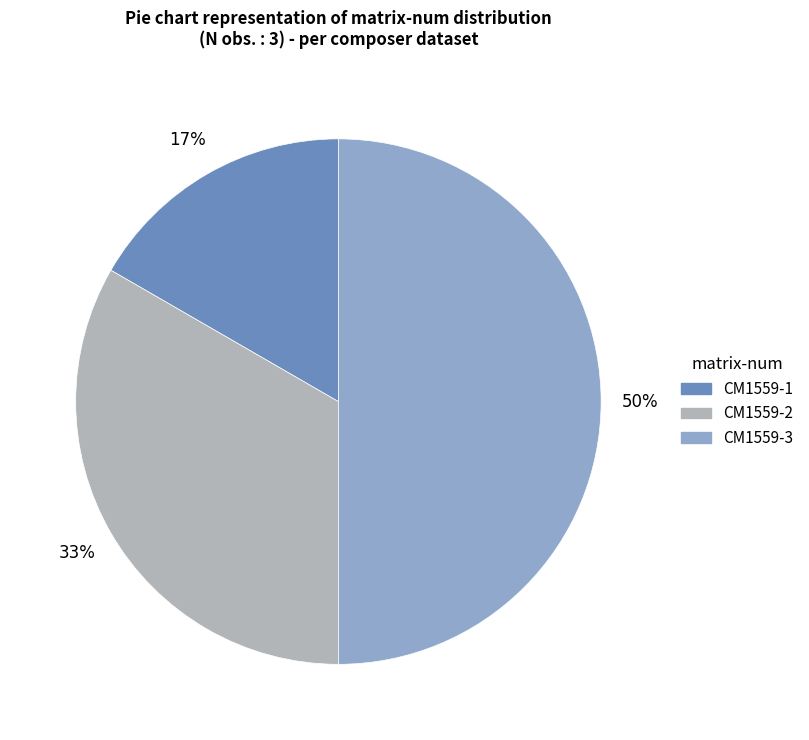

Approximately how many times larger is the value at CM1559-2 compared to CM1559-3?

0.7